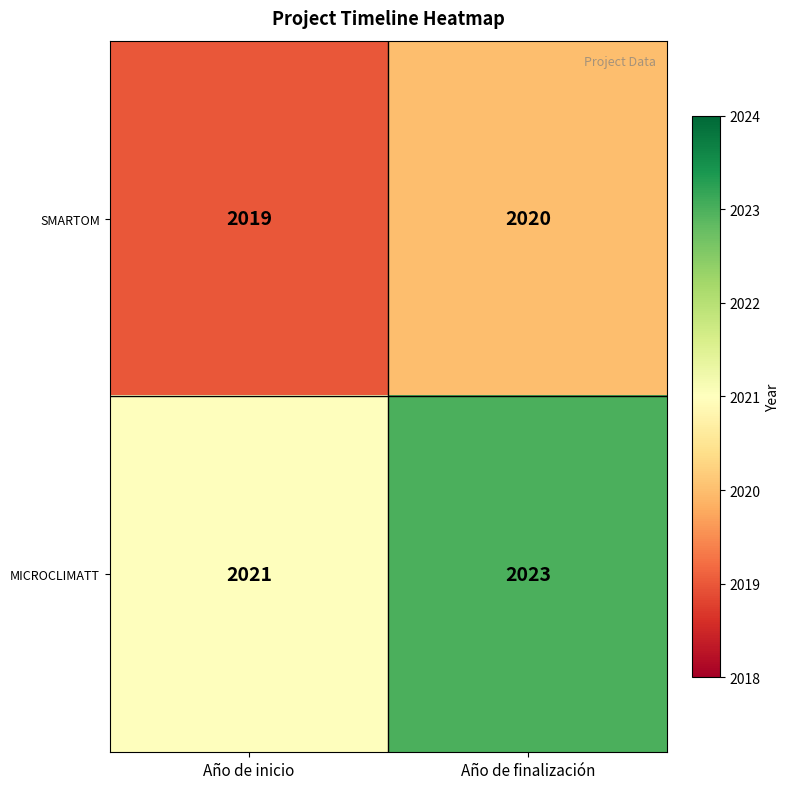

How many distinct data groups are displayed?

2